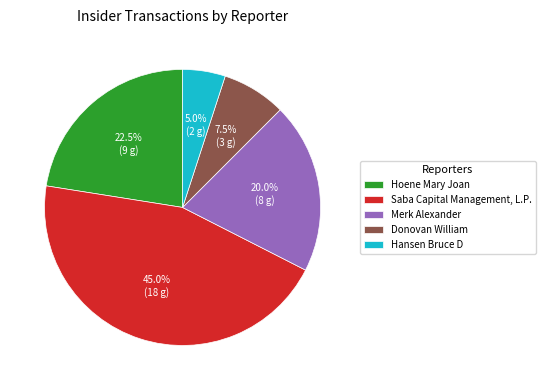

Does any single category account for the majority?

No